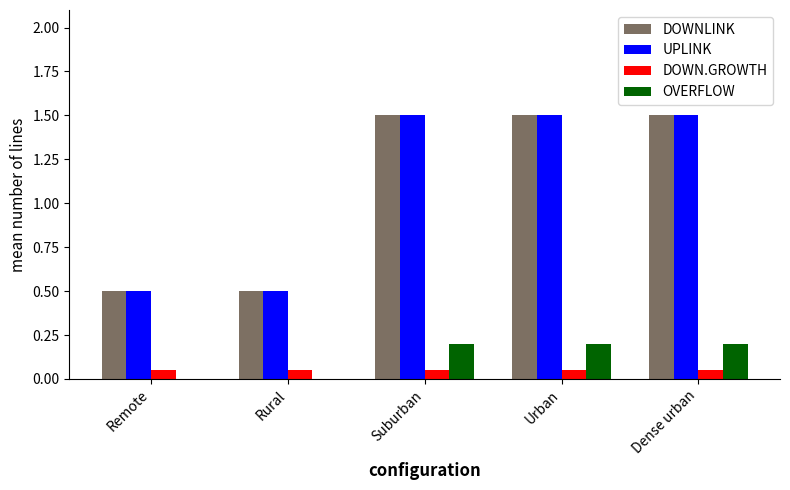

True or false: DOWNLINK has a value of 1.5 at Suburban.

True